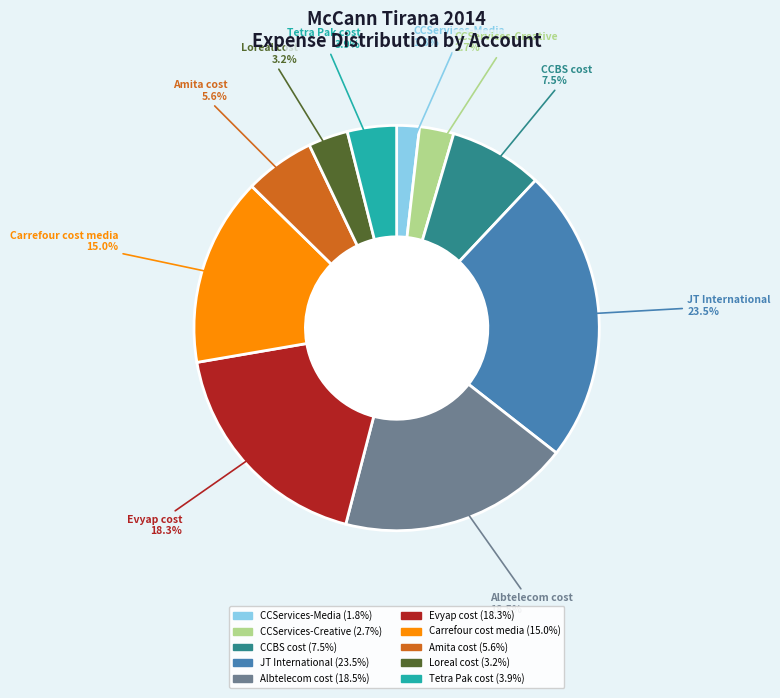

Count the number of slices in the pie.

10